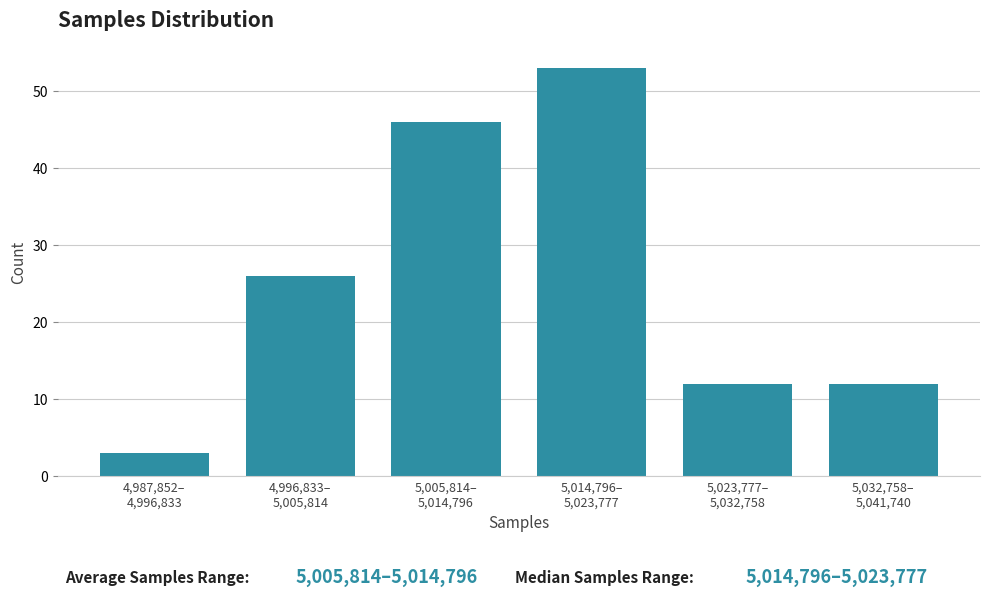

Reading left to right, extract all data points from this chart.

3	26	46	53	12	12